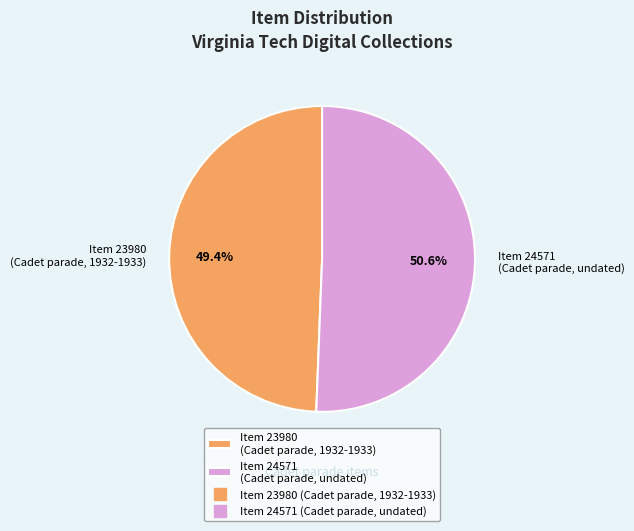

What percentage do Item 24571 (Cadet parade, undated) and Item 23980 (Cadet parade, 1932-1933) together represent?

100.0%